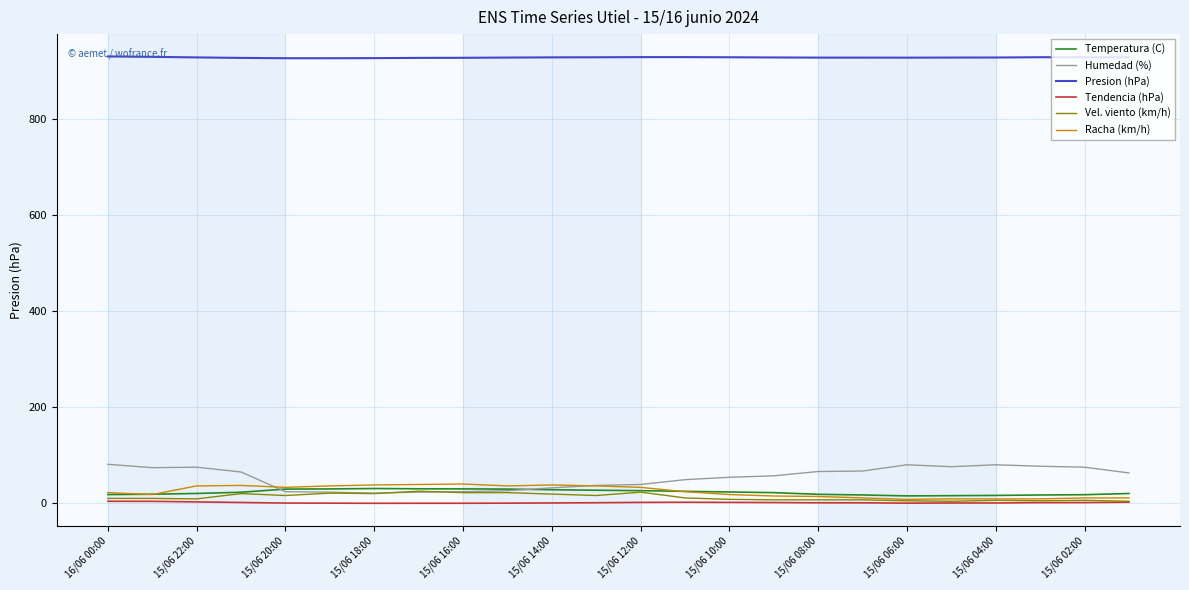

Is this an area chart (filled region under the line)?

No